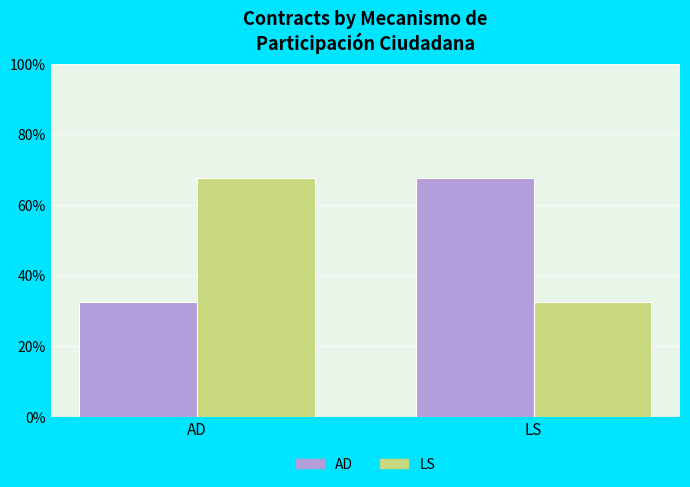

Which category has the lowest value in the AD series?

AD